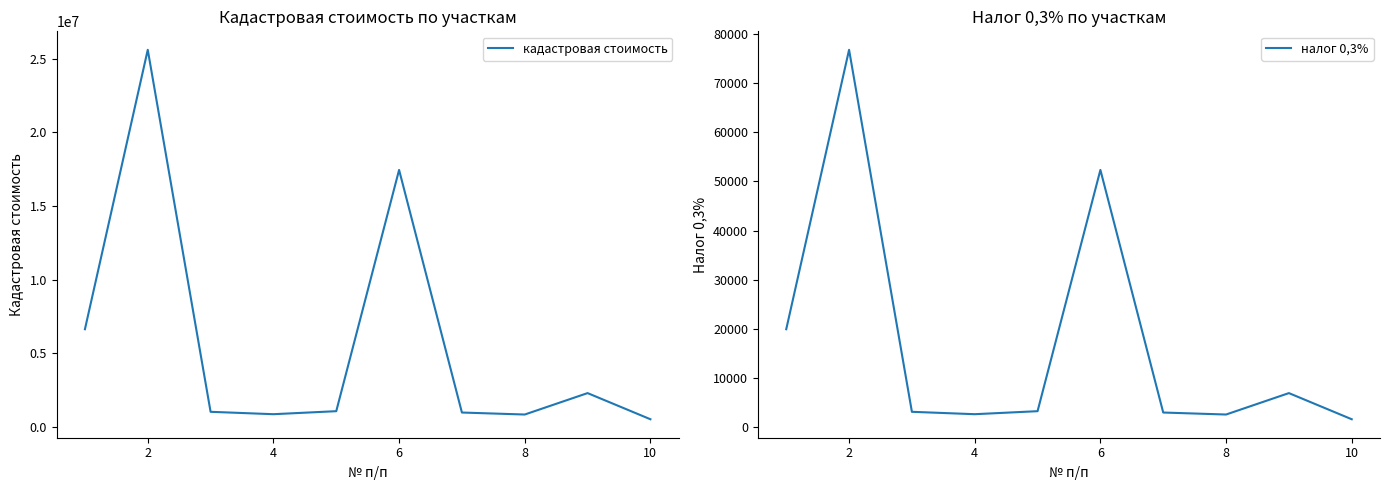

At which category is the sum across all series the highest?

2